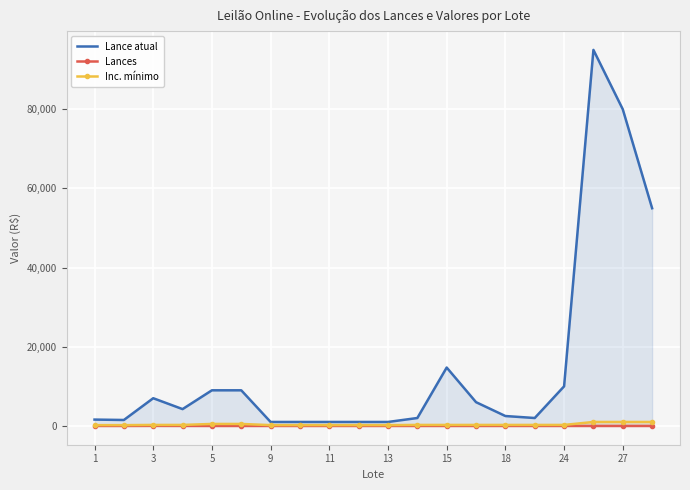

At how many categories does at least one series exceed 64224?

2